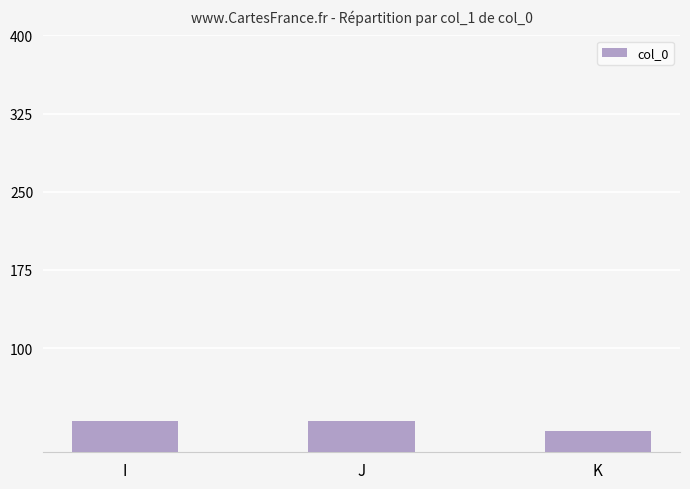

Approximately how many times larger is the value at J compared to K?

1.5